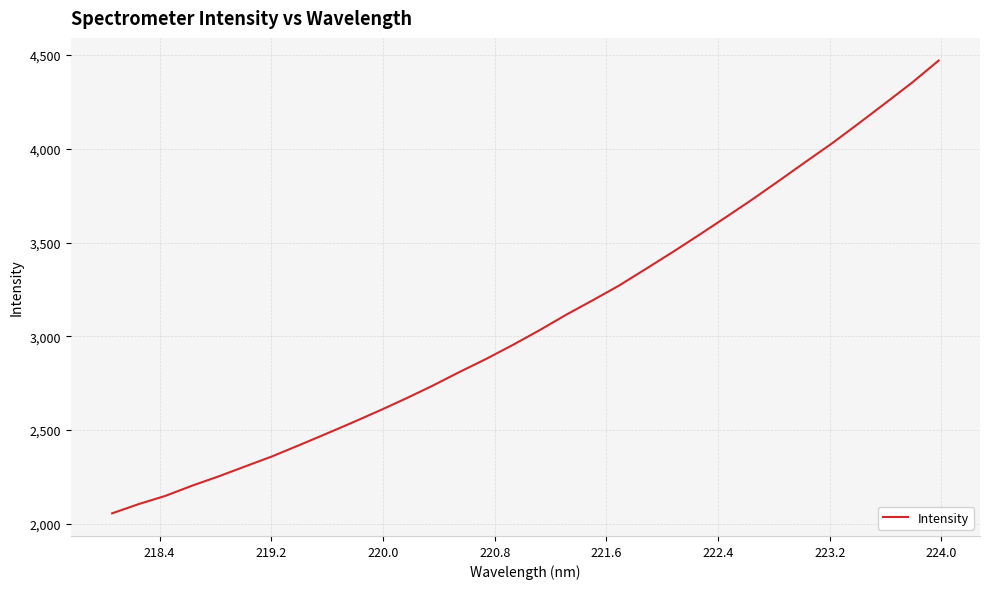

What is the difference between the maximum and minimum values?

2414.2